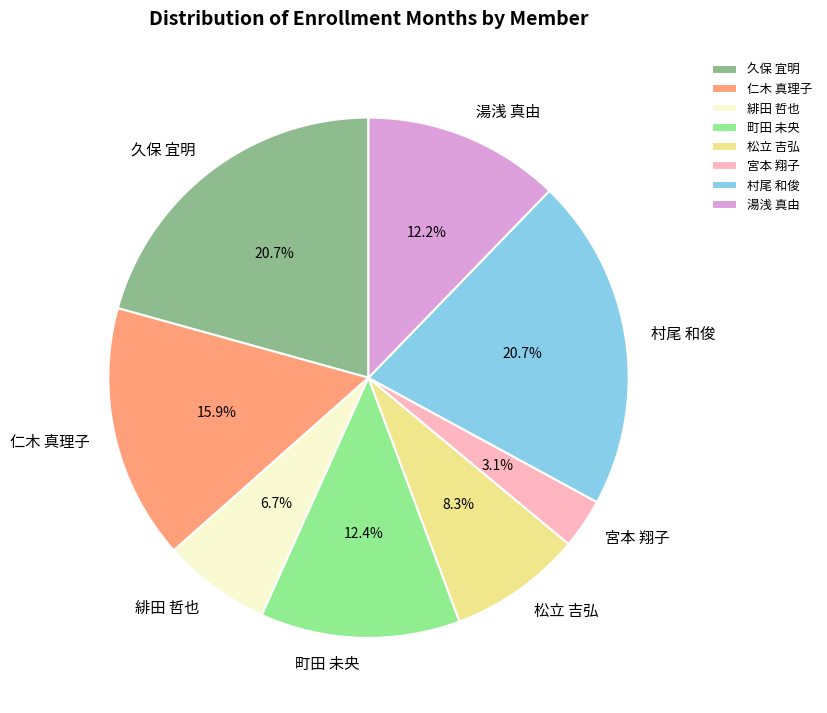

Approximately how many times larger is the value at 湯浅 真由 compared to 宮本 翔子?

3.9